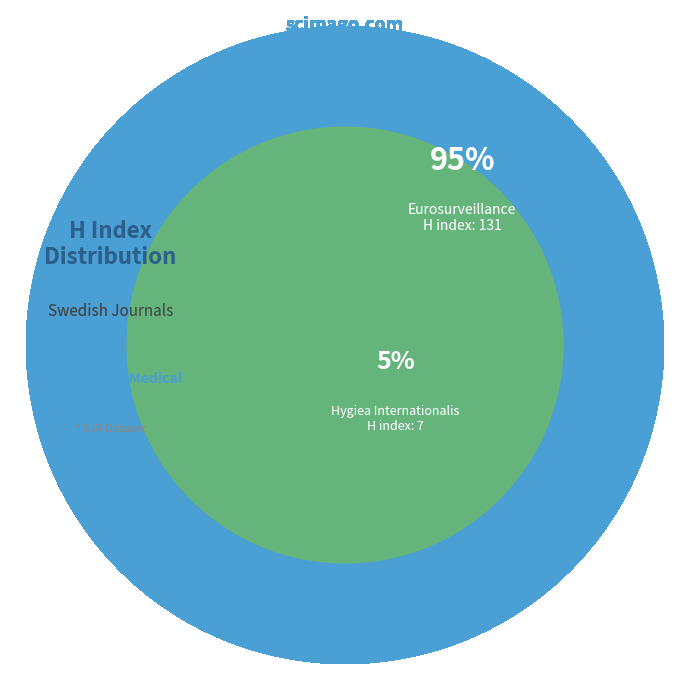

What is the largest slice in the pie chart?

Eurosurveillance